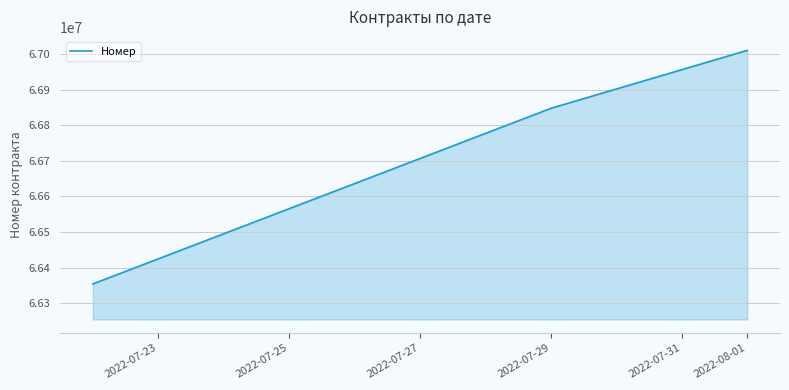

Where is the data nearest to the value 66682436?

2022-07-29